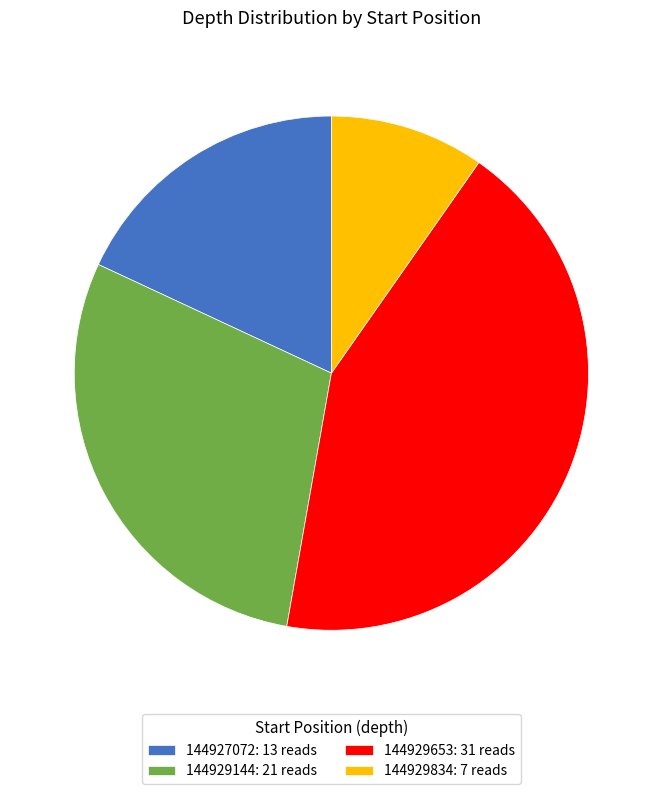

Count the number of slices in the pie.

4